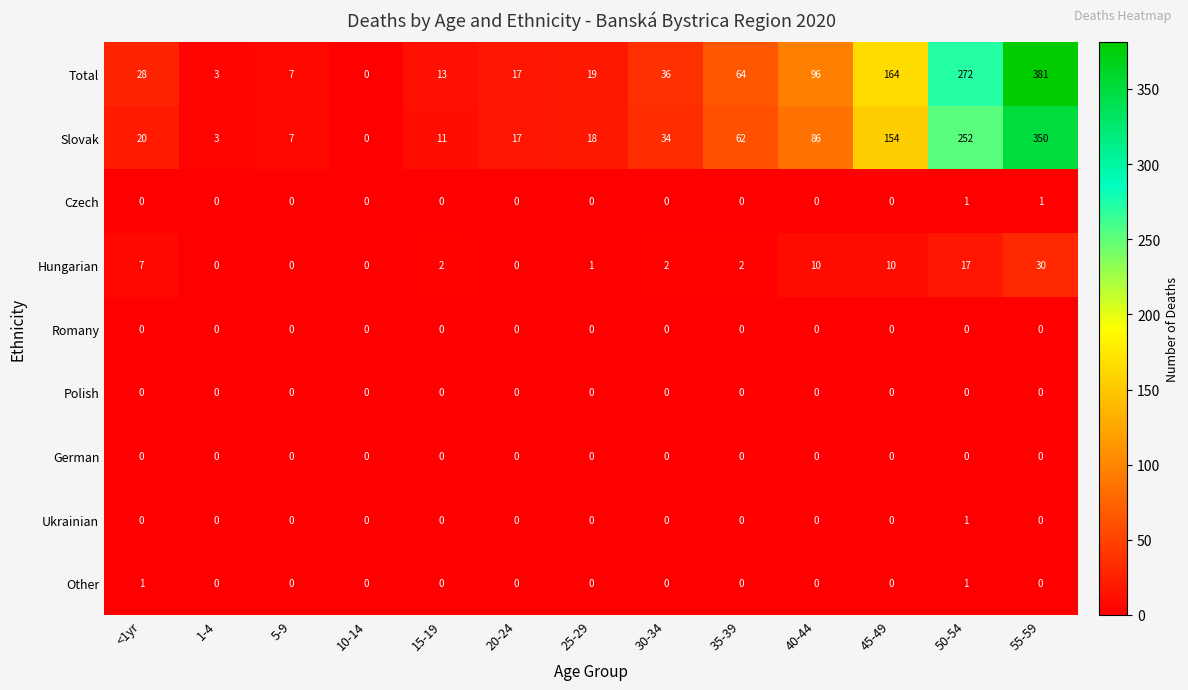

What is the maximum value shown in the chart?

381